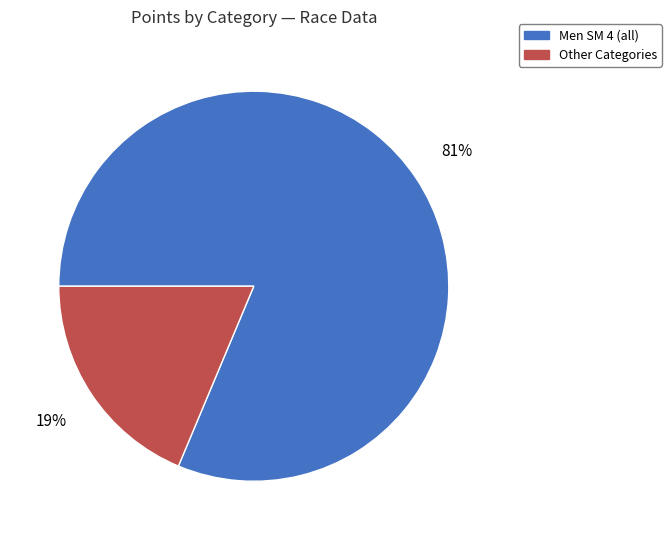

Is there a majority slice in this chart?

Yes